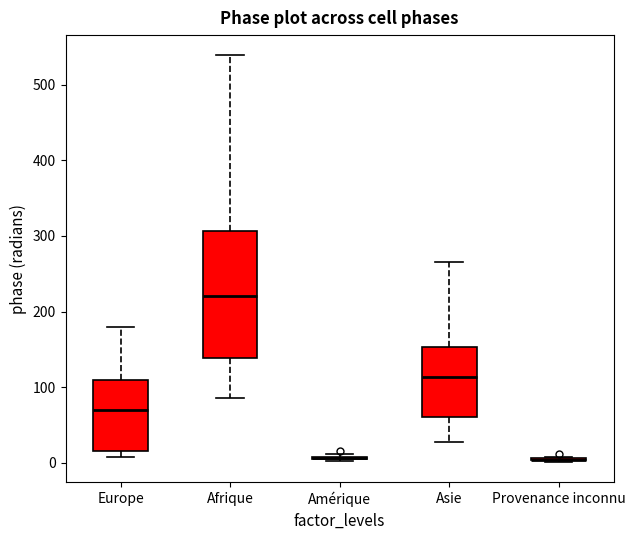

Reading left to right, transcribe this box plot: for each box, give where its median line is, the range the box spans, and where its two whiskers end, as read against the y-axis. The values are not printed on the chart, so give them approximately, as read against the axis.

Europe: median 70, box 20 to 110, whiskers 10 to 180
Afrique: median 220, box 140 to 310, whiskers 90 to 540
Amérique: box collapsed to a line at 10, whiskers 0 to 10
Asie: median 110, box 60 to 150, whiskers 30 to 270
Provenance inconnu: box collapsed to a line at 0, whiskers 0 to 10